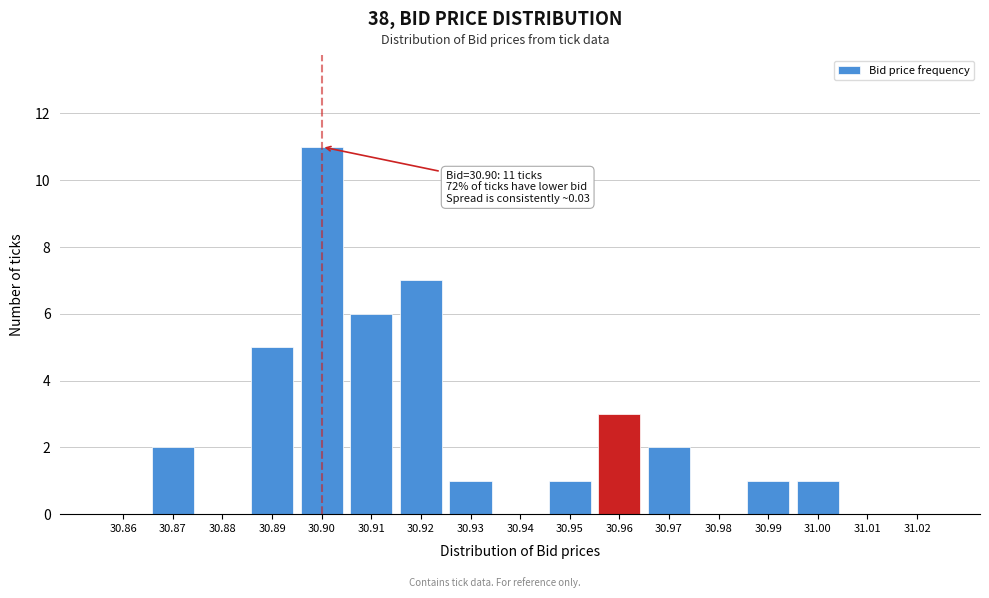

Reading left to right, what are all the values shown in this chart?

30.86=0	30.87=2	30.88=0	30.89=5	30.90=11	30.91=6	30.92=7	30.93=1	30.94=0	30.95=1	30.96=3	30.97=2	30.98=0	30.99=1	31.00=1	31.01=0	31.02=0